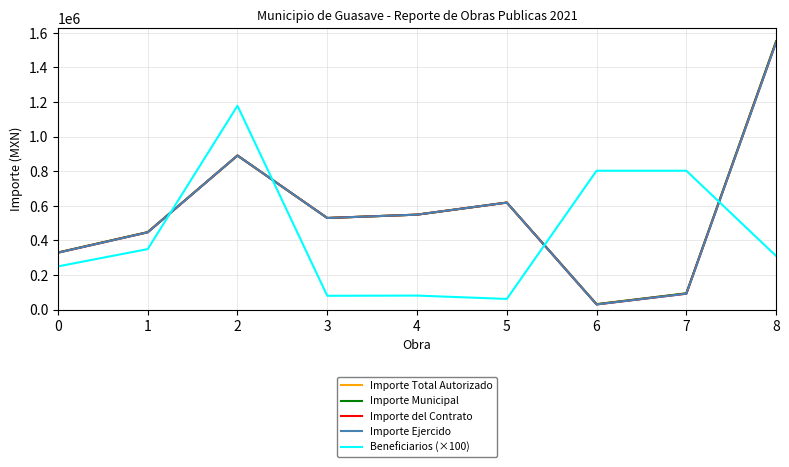

Reading right to left, list all the values displayed in this chart.

Importe Total Autorizado: 1551216.1	94333.8	31603.7	618850.6	549138.3	529807.7	890824.4	448046.7	330292.1
Importe Municipal: 1551216.1	94333.8	31603.7	618850.6	549138.3	529807.7	890824.4	448046.7	330292.1
Importe del Contrato: 1546147.8	92258.2	30261.8	618807.2	549086.2	529768.1	890739.8	446891.4	329205.9
Importe Ejercido: 1544950.5	92252.9	30212.1	618807.2	549086.2	529768.1	890739.8	446891.4	329205.9
Beneficiarios (×100): 310000.0	802900.0	802900.0	62000.0	81400.0	80200.0	1178300.0	350000.0	250000.0